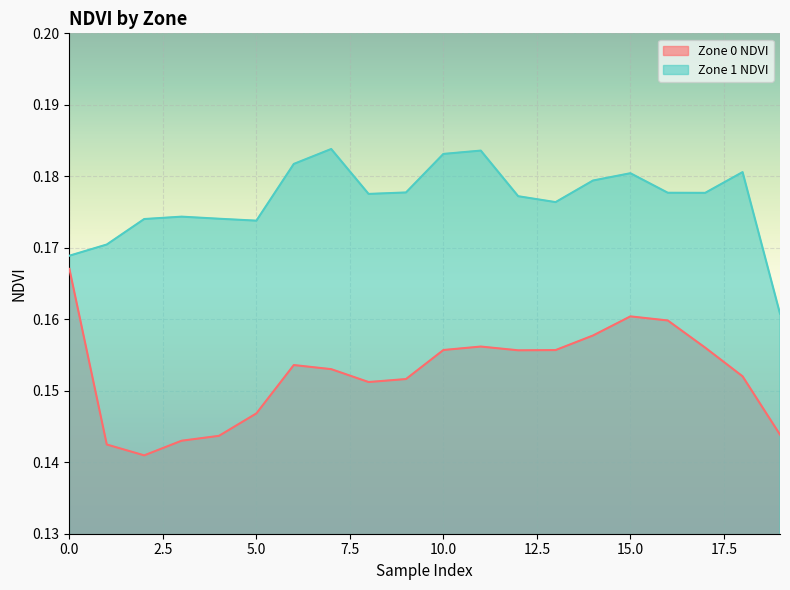

Is it true that Zone 1 NDVI equals 0.2 at 17?

True